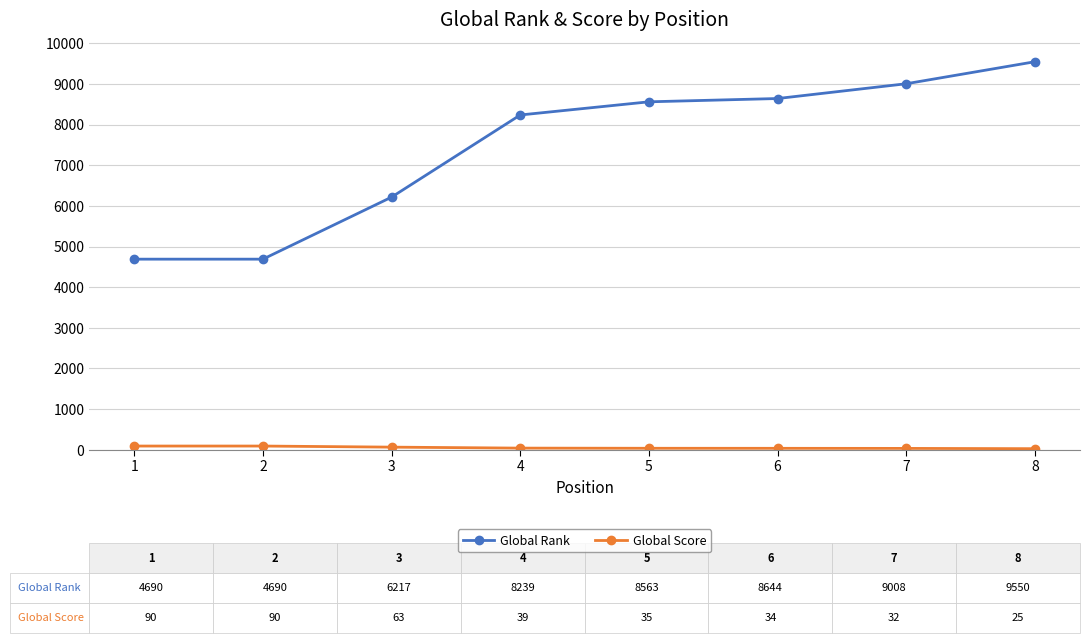

What value does the Global Rank series have at 6, to the nearest 10?

8640